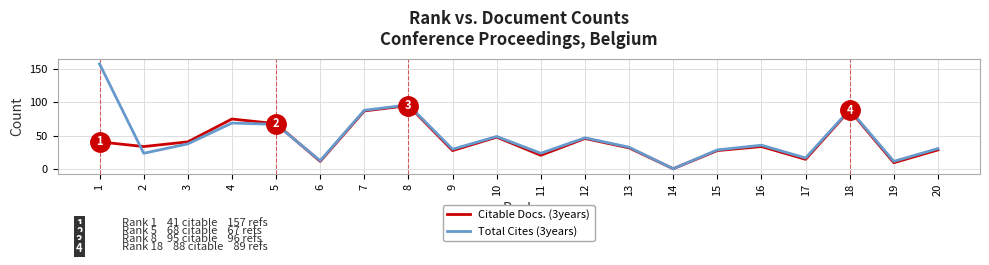

What are all the series names shown in the legend?

Citable Docs. (3years), Total Cites (3years)